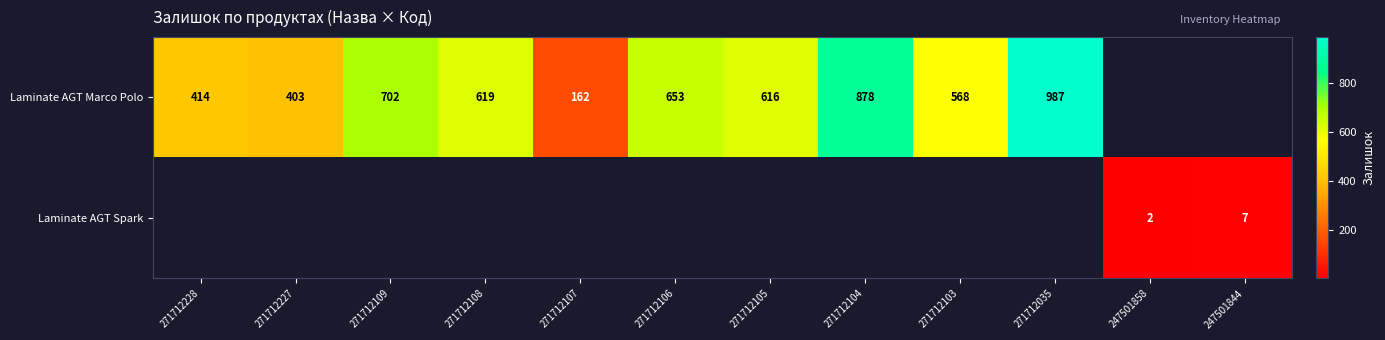

Is it true that Laminate AGT Marco Polo equals 1136 at 271712109?

False